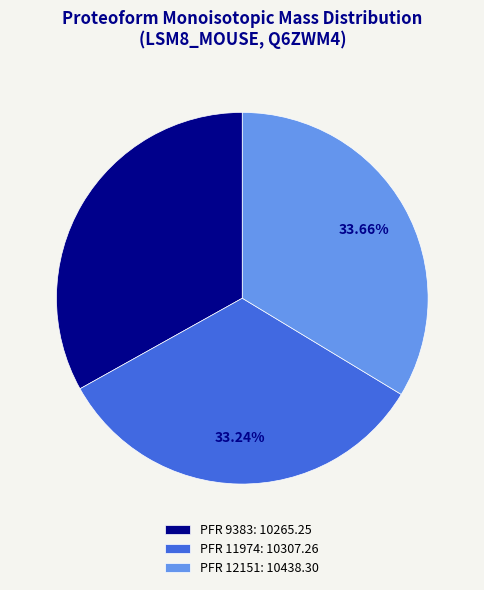

What percentage is the PFR 12151 slice, to the nearest percent?

34%